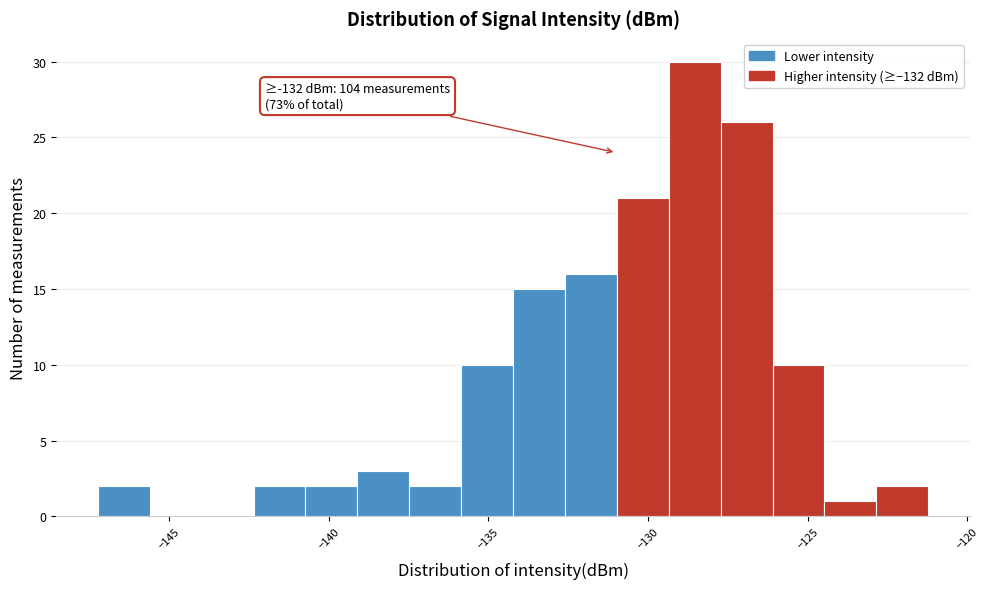

Read against the x-axis, roughly where is the centre of the tallest bar?

-128.5